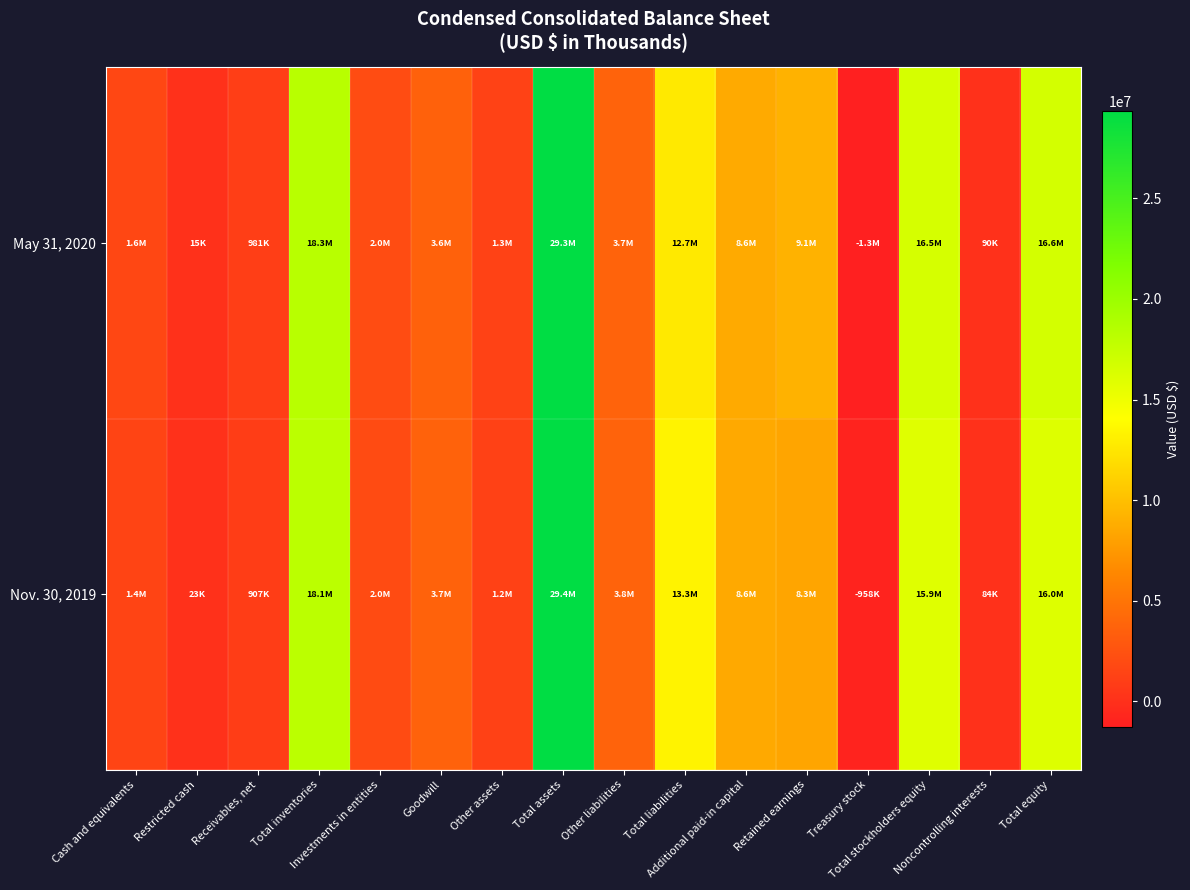

At how many categories does at least one series exceed 13942308?

4